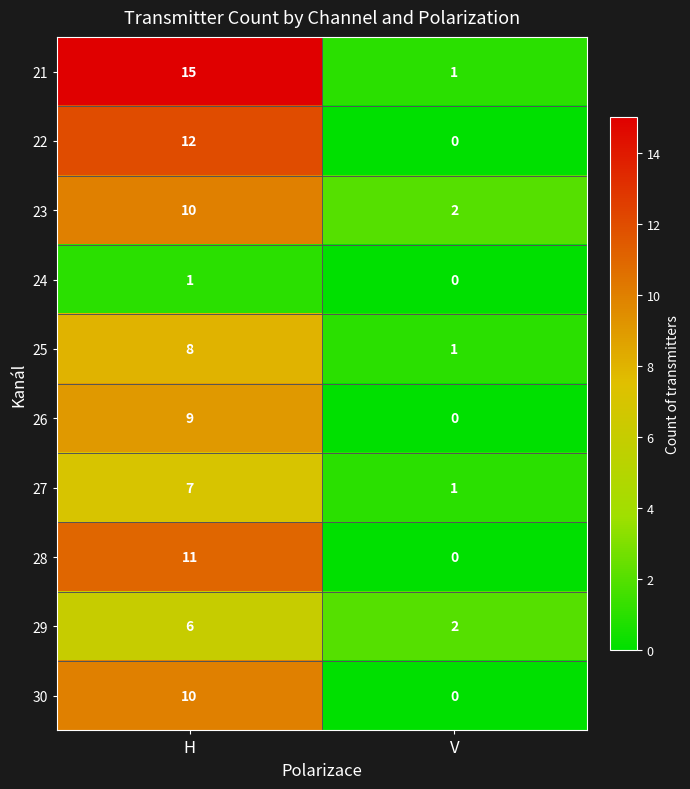

What is the spread (max minus min) of values at V?

2